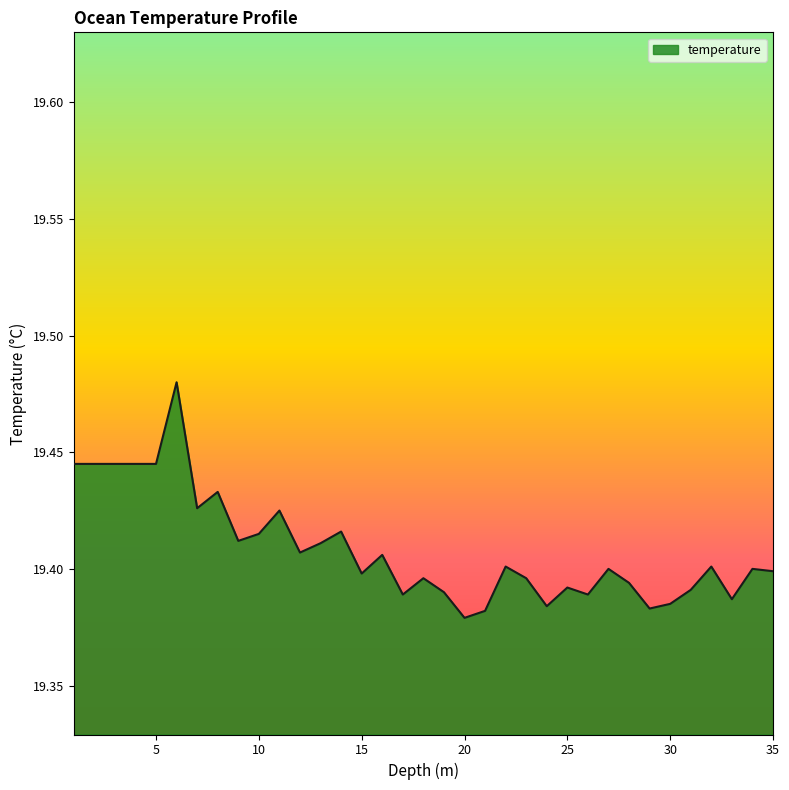

Does the chart have visible grid lines?

No